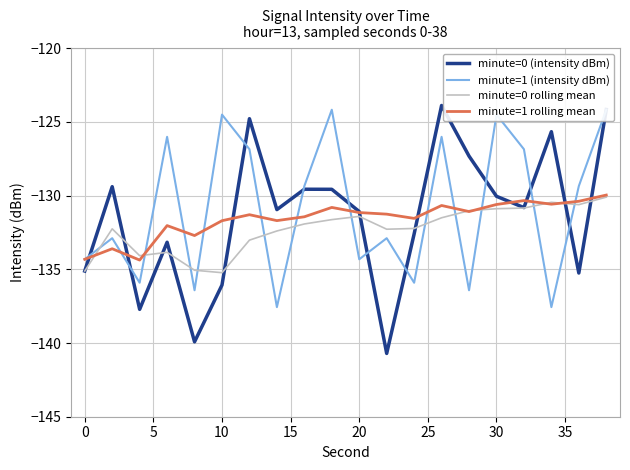

At how many categories does at least one series exceed -126?

7